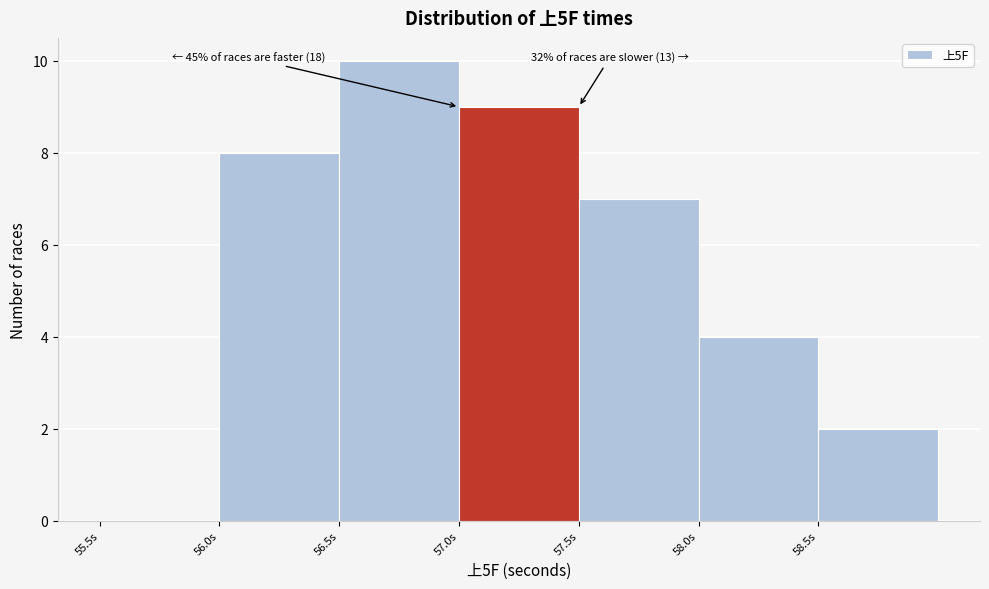

Which range on the x-axis has the tallest bar?

56.5 to 57.0